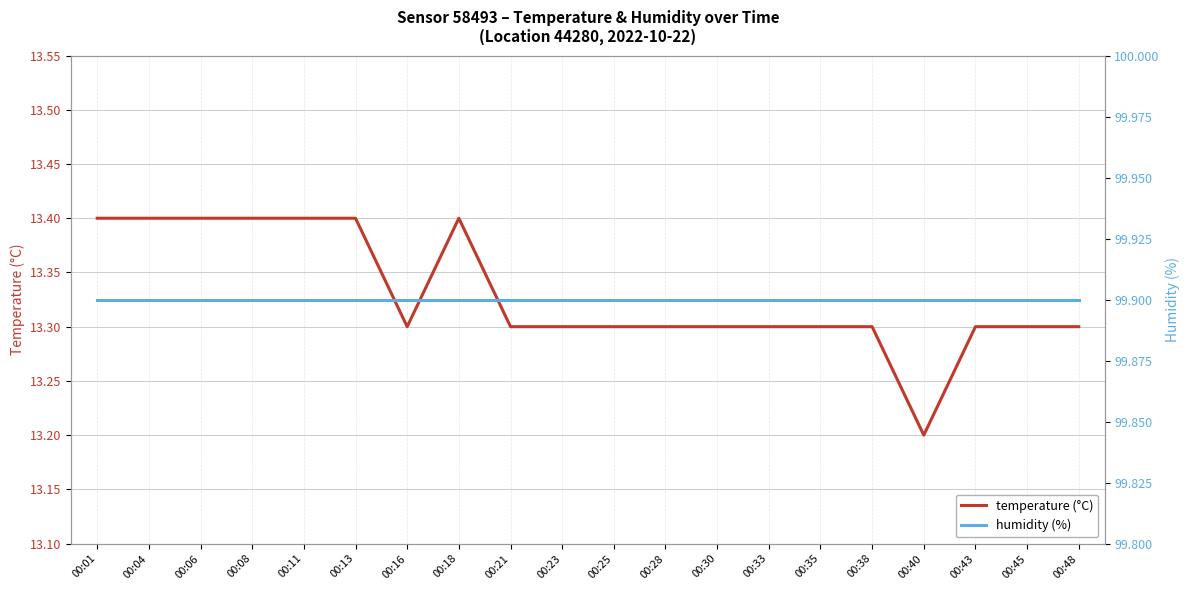

Reading left to right, extract all data points from this chart.

temperature (°C): 13.4	13.4	13.4	13.4	13.4	13.4	13.3	13.4	13.3	13.3	13.3	13.3	13.3	13.3	13.3	13.3	13.2	13.3	13.3	13.3
humidity (%): 99.9	99.9	99.9	99.9	99.9	99.9	99.9	99.9	99.9	99.9	99.9	99.9	99.9	99.9	99.9	99.9	99.9	99.9	99.9	99.9